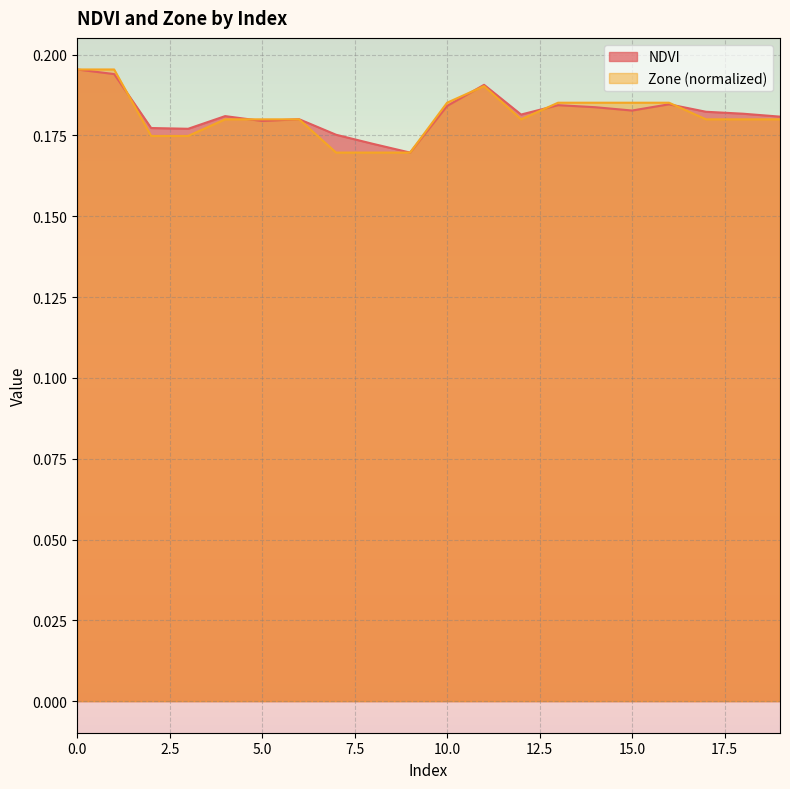

What is the smallest value displayed?

0.2